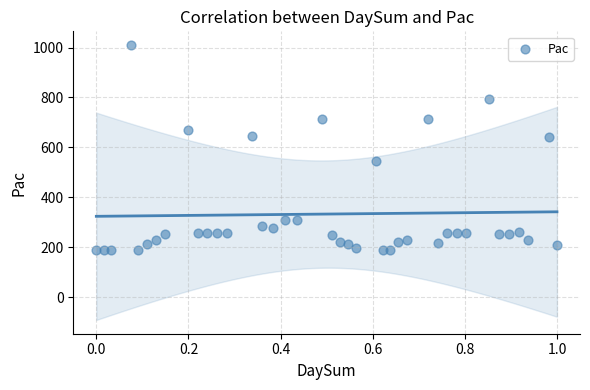

What is the range of Y values (max minus min)?

821